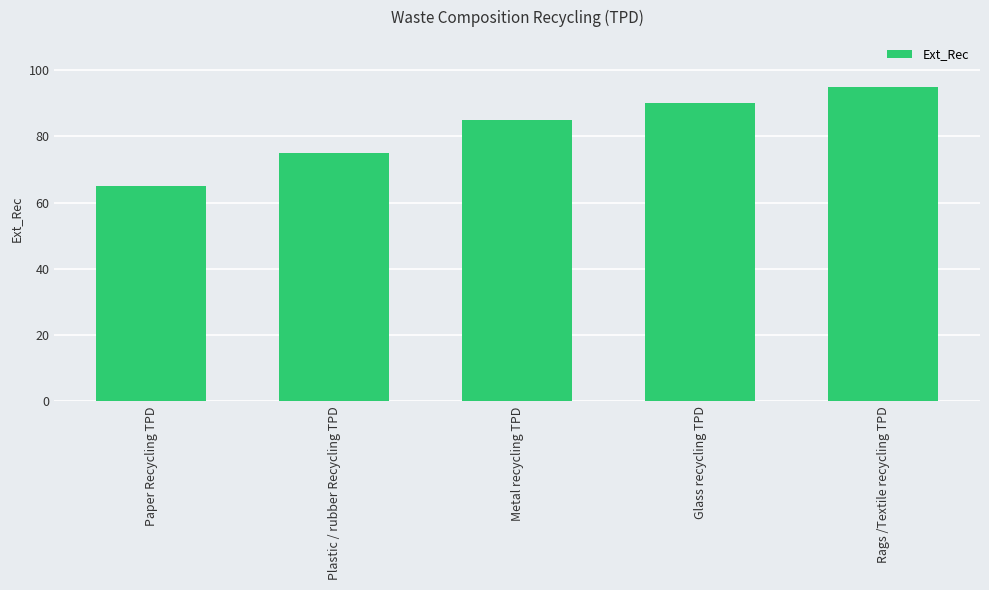

What value does the data have at Glass recycling TPD, to the nearest 10?

90